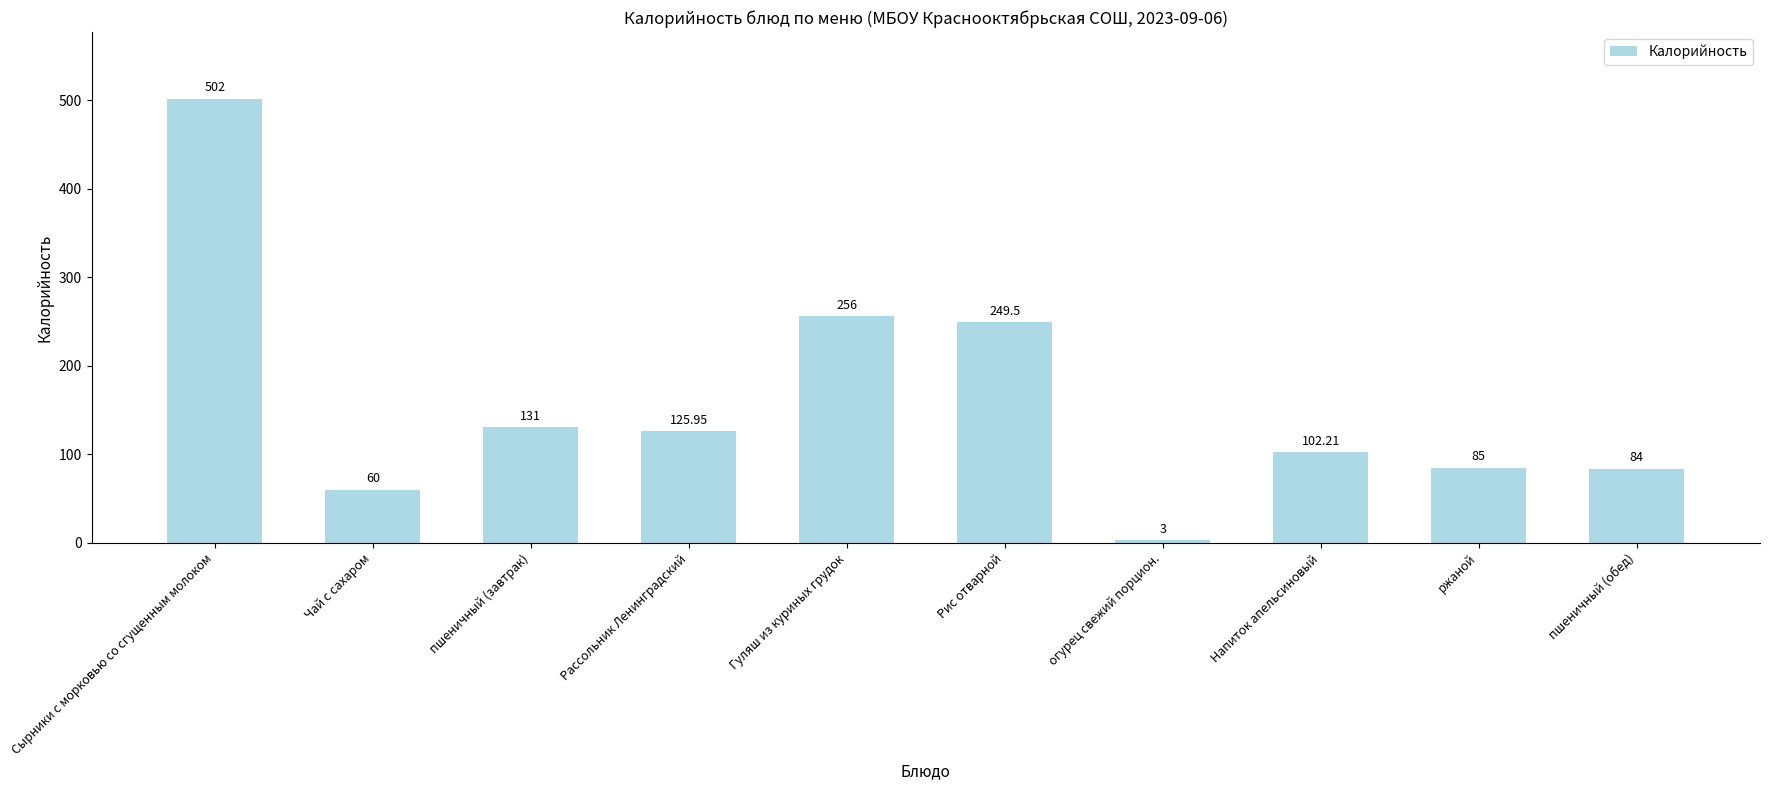

What is the average value?

159.9